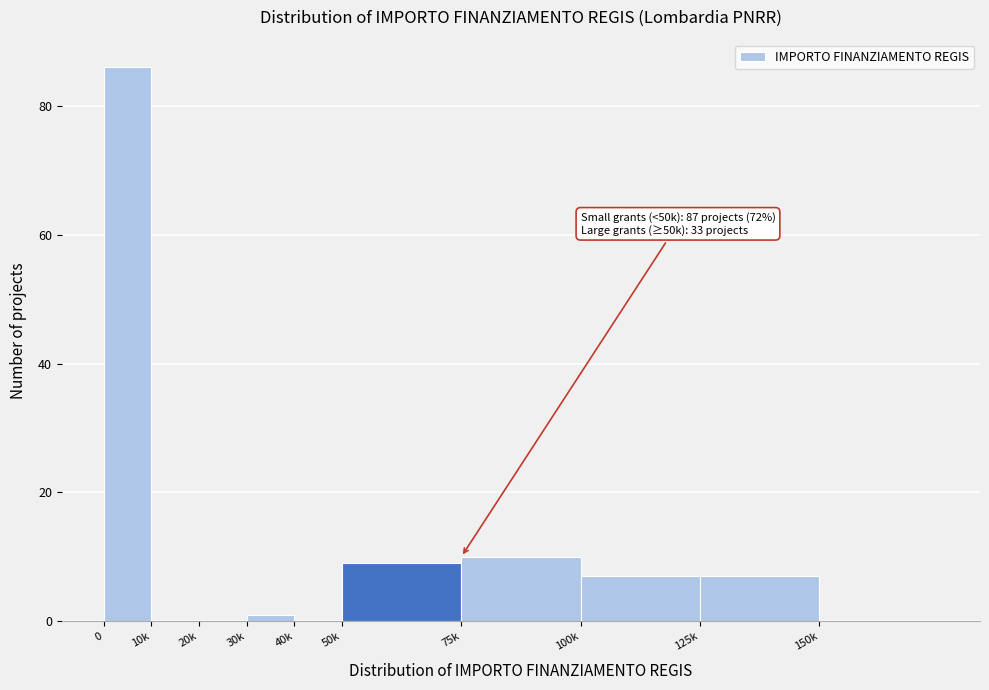

Reading right to left, what are all the values shown in this chart?

150k=0	125k=7	100k=7	75k=10	50k=9	40k=0	30k=1	20k=0	10k=0	0=86